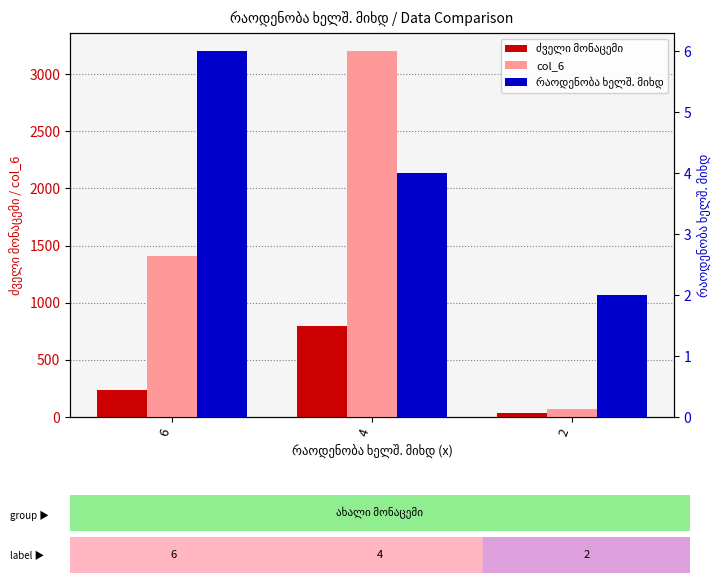

At which category is the sum across all series the highest?

4